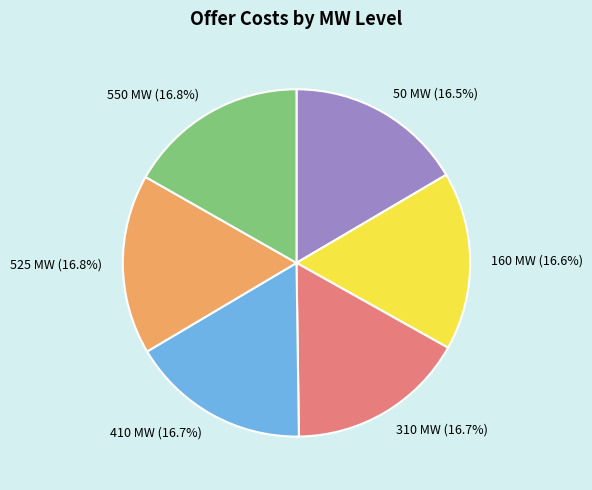

Is the sum of 525 MW and 310 MW greater than half?

No